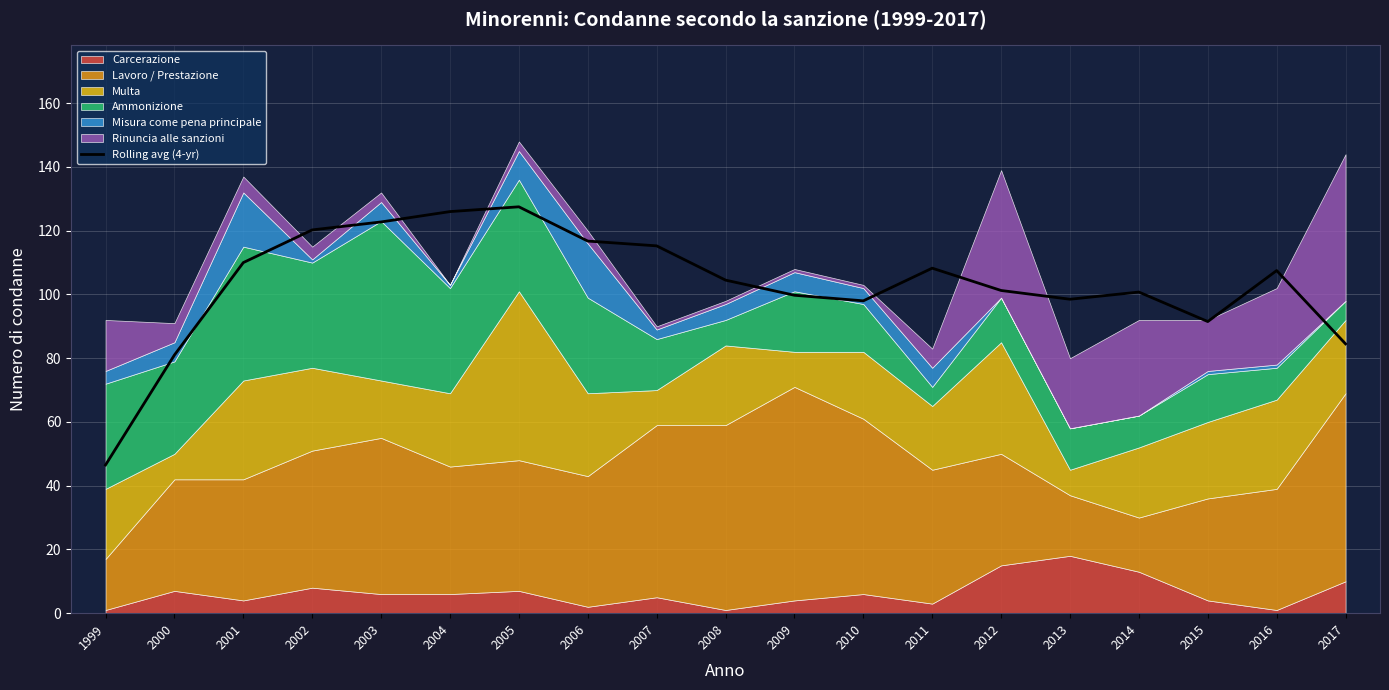

List the labels in order of value, smallest first.

1999, 2000, 2017, 2015, 2010, 2013, 2009, 2014, 2012, 2008, 2016, 2011, 2001, 2007, 2006, 2002, 2003, 2004, 2005